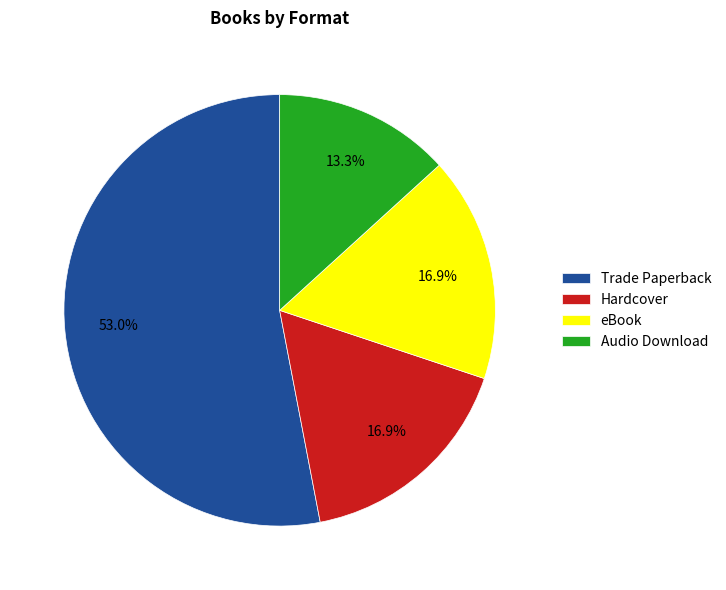

Between Hardcover and Audio Download, which is larger?

Hardcover